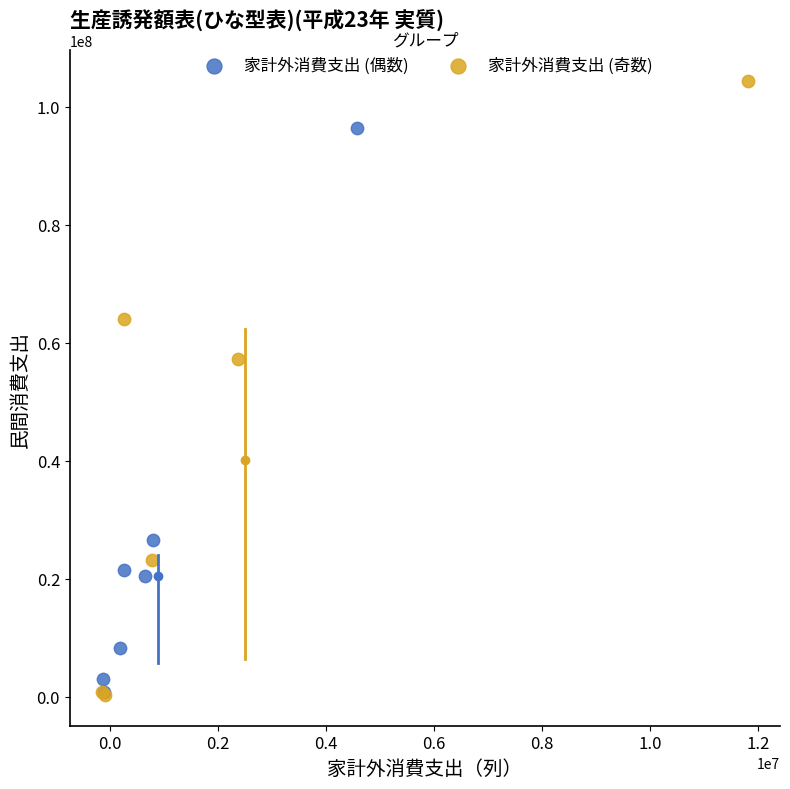

Which series reaches the maximum Y coordinate?

家計外消費支出 (奇数)